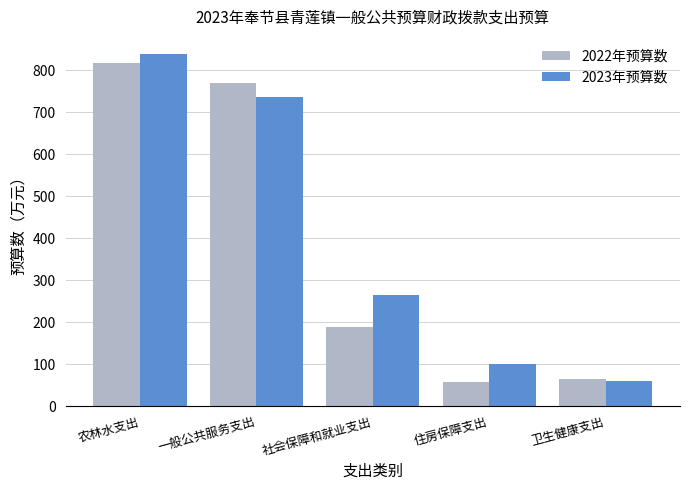

Reading left to right, transcribe all the data shown in this chart.

2022年预算数: 816.6	770.8	189.0	57.6	64.5
2023年预算数: 838.0	736.5	265.8	100.6	59.0